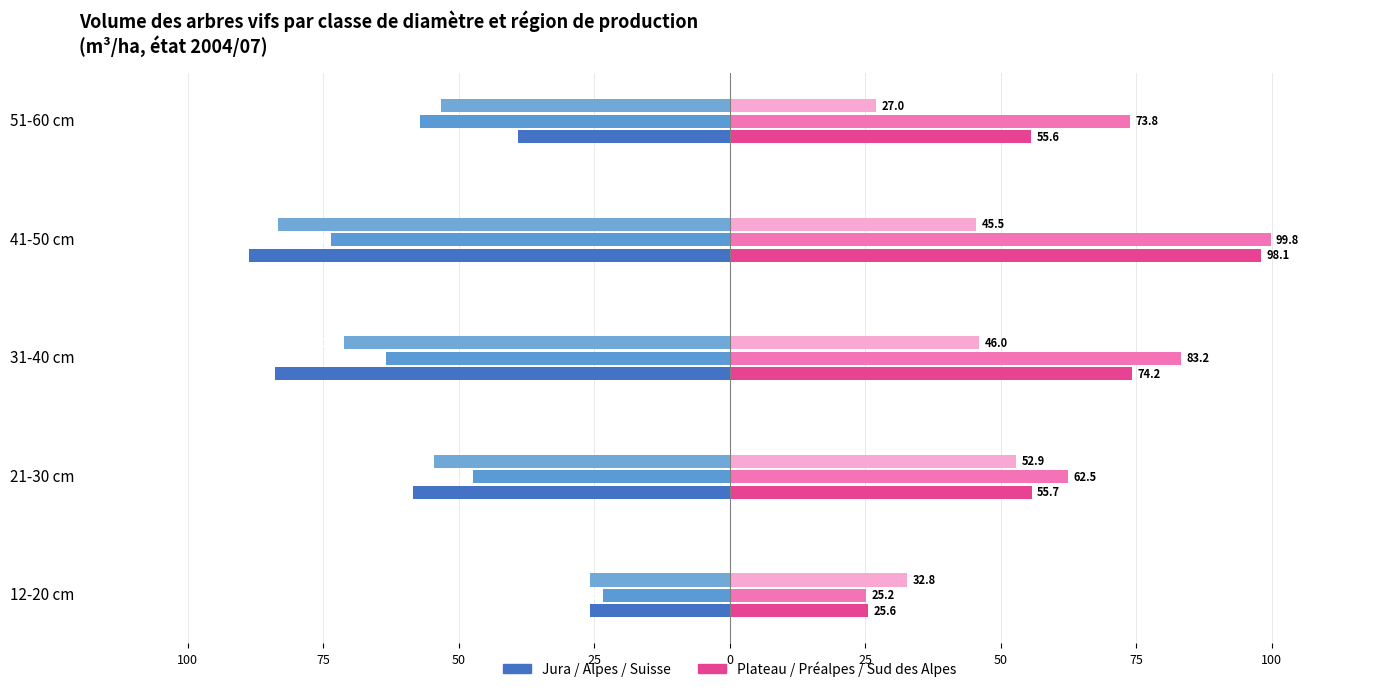

What is the value of the Plateau bar at the 4th from the left?

98.1